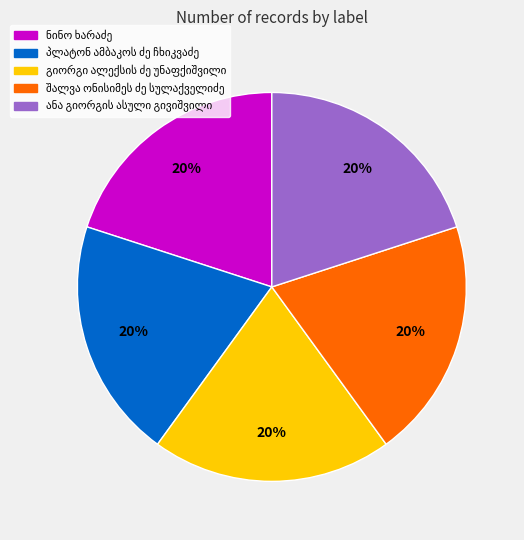

Does any single category account for the majority?

No